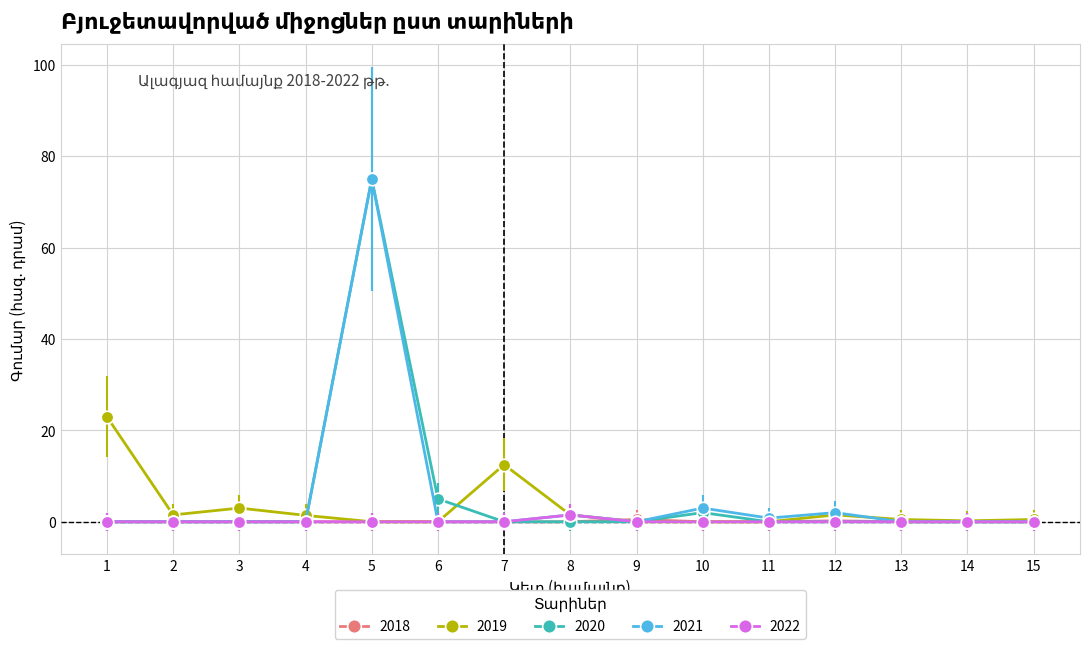

Which label corresponds to the largest value in the chart?

5